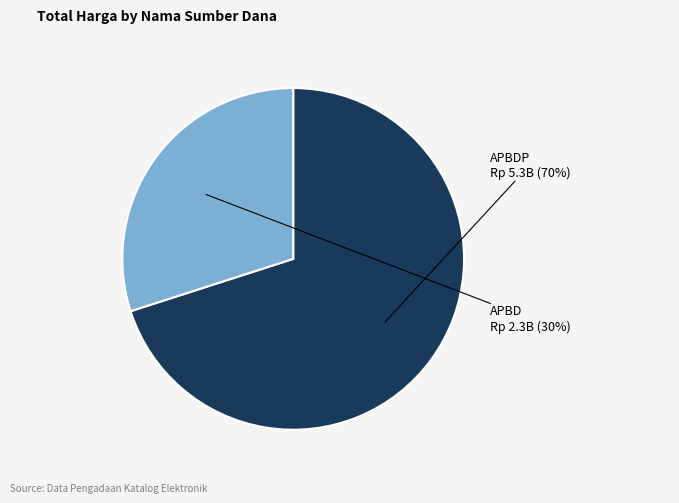

Between APBDP and APBD, which is larger?

APBDP